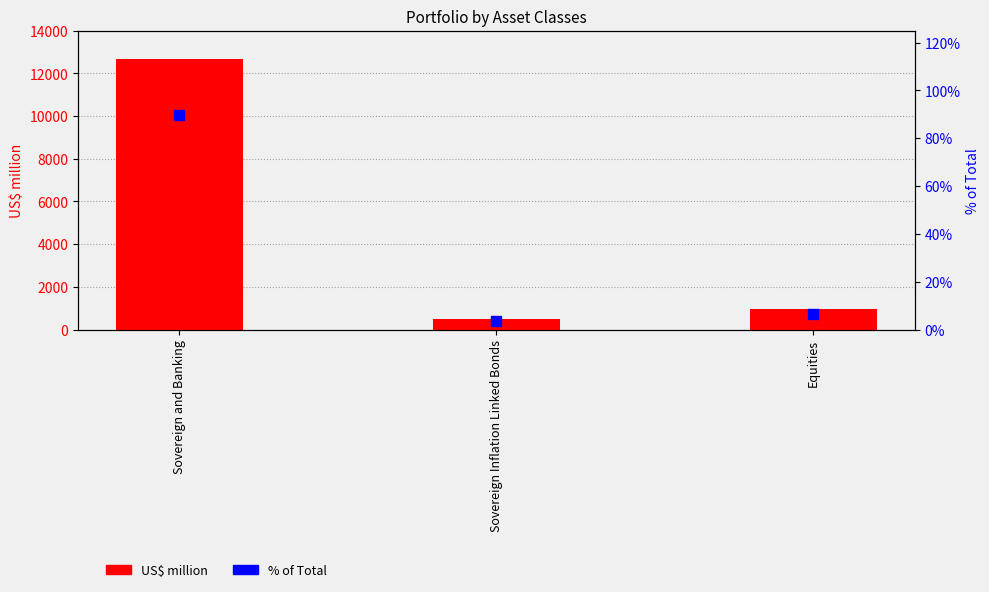

Which series reaches the minimum Y coordinate?

% of Total